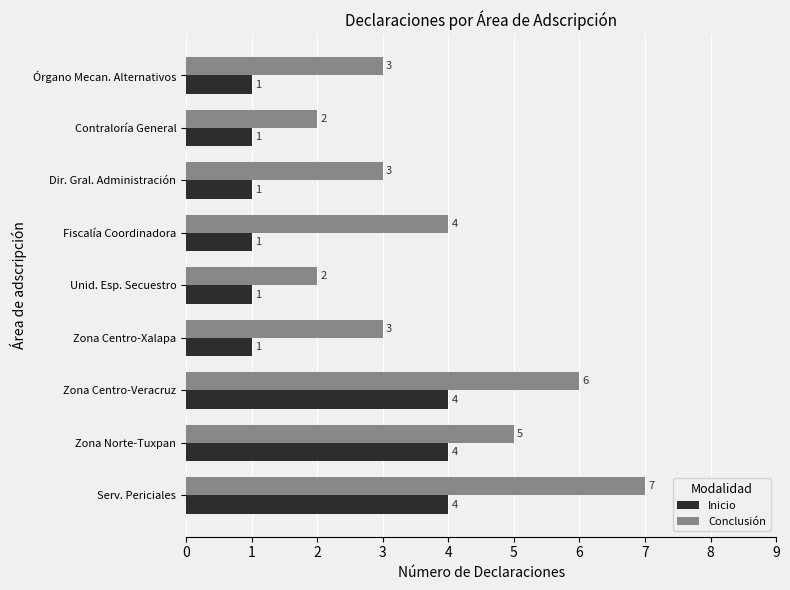

At which category is the sum across all series the highest?

Serv. Periciales